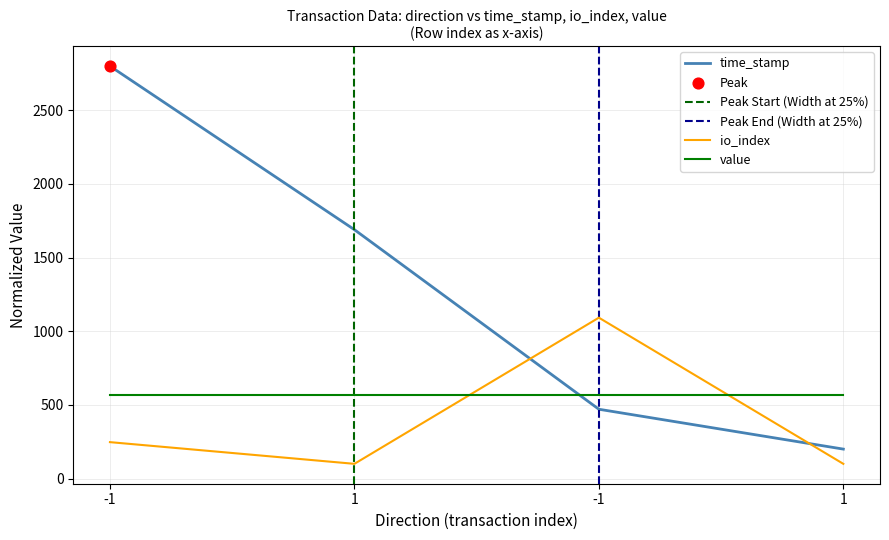

At how many categories does at least one series exceed 1762?

1